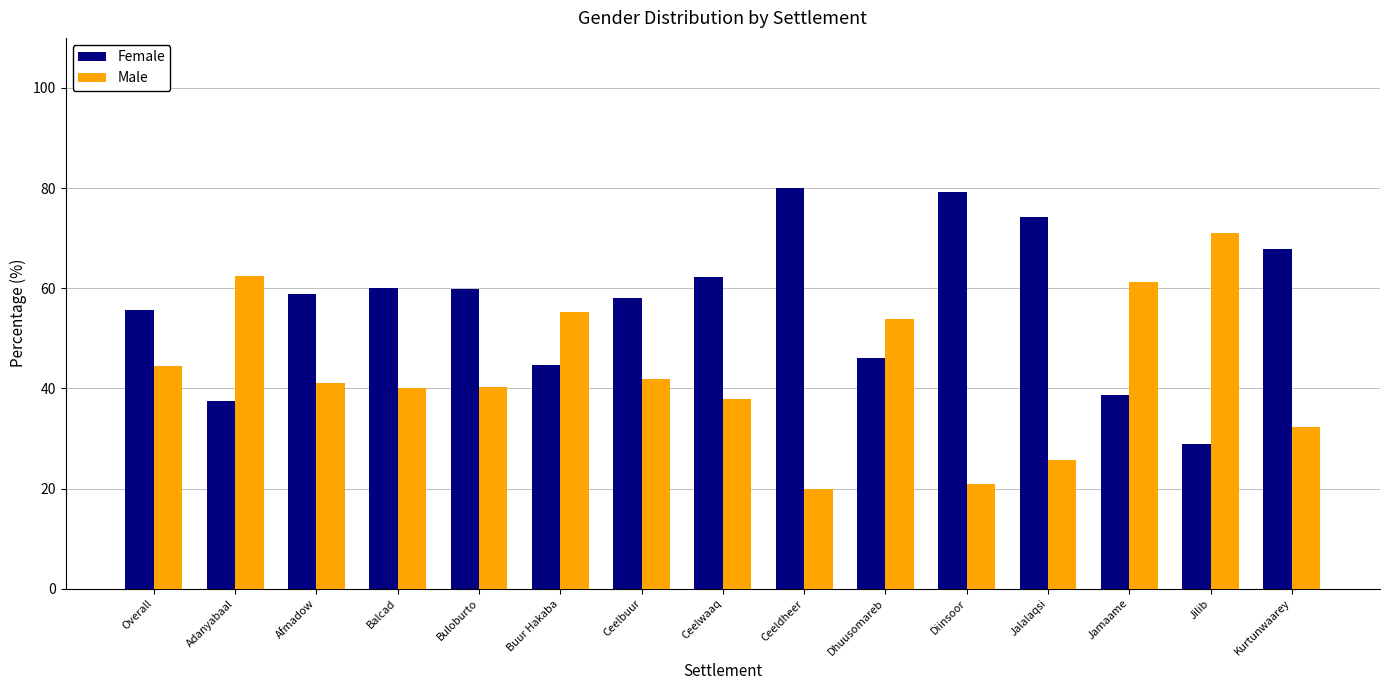

What is the difference between the maximum and second lowest values in the Male series?

50.2